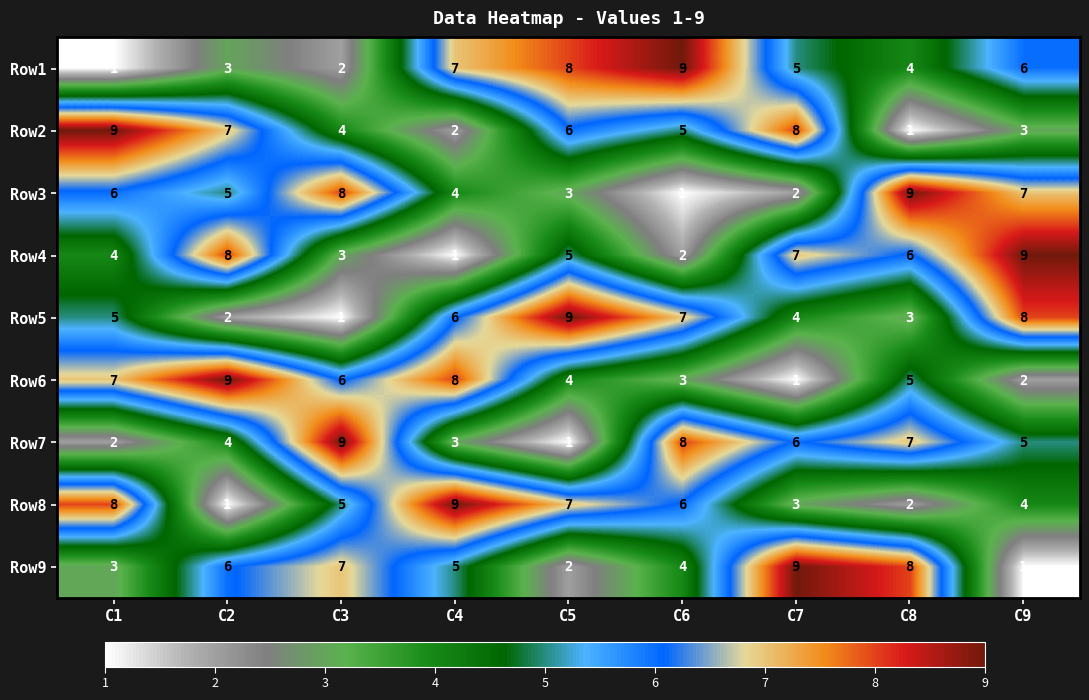

True or false: Row9 has a value of 9 at C7.

True